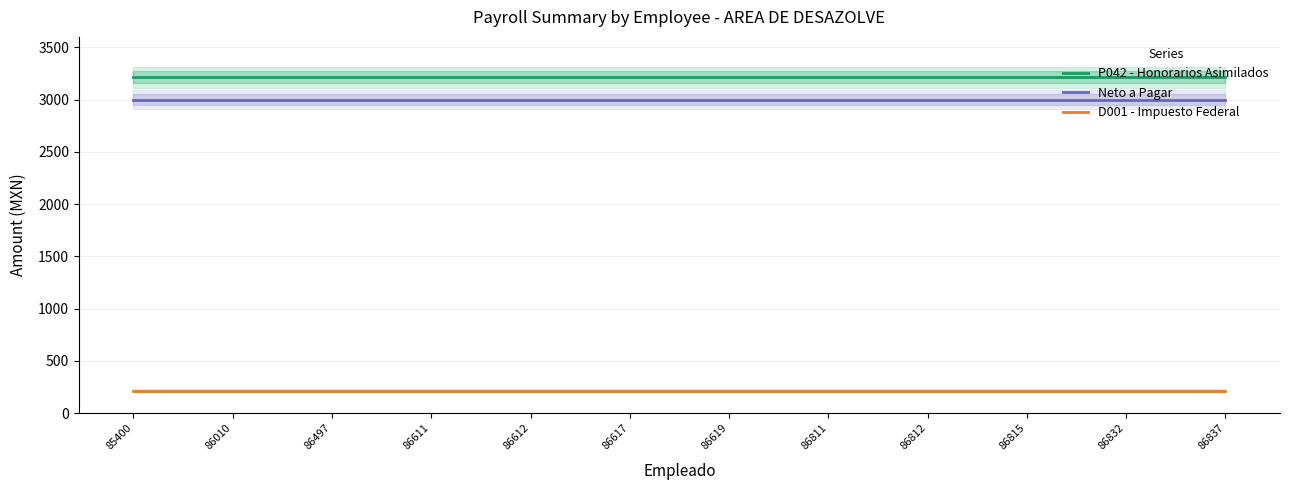

What is the value of the P042 - Honorarios Asimilados point at the 5th from the left?

3214.6